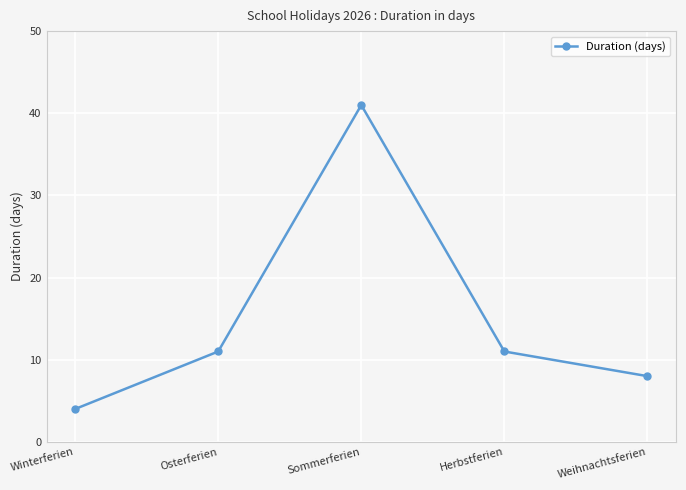

Approximately how many times larger is the value at Winterferien compared to Weihnachtsferien?

0.5